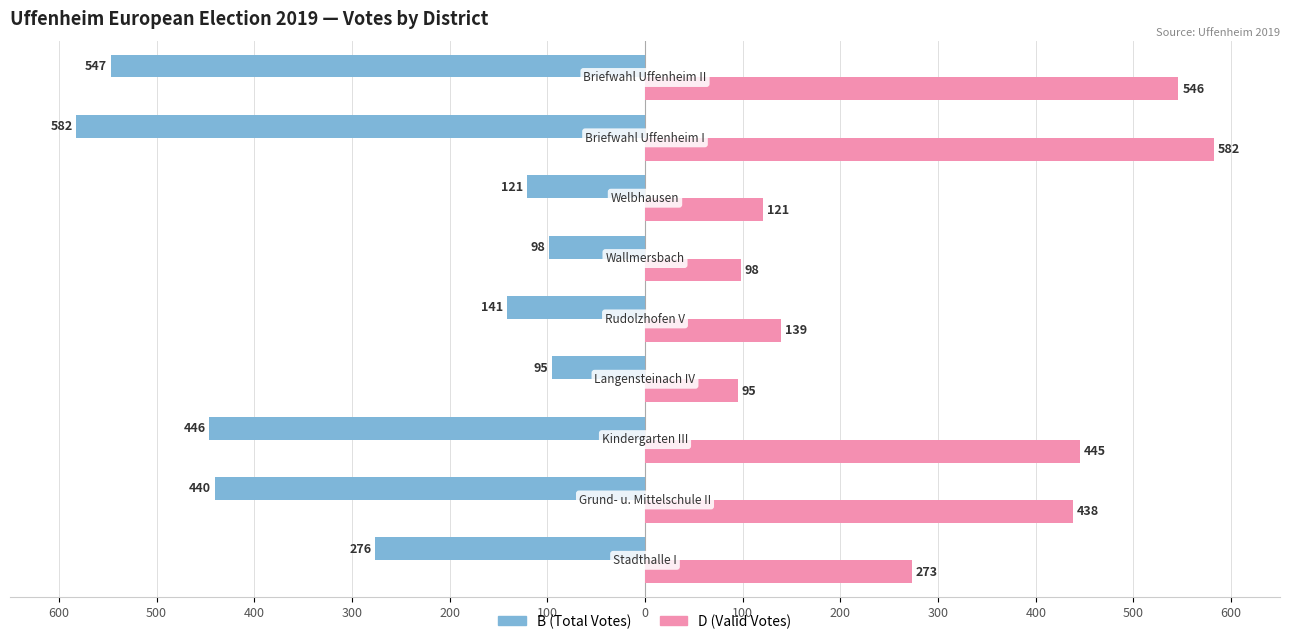

What are all the series names shown in the legend?

B (Total Votes), D (Valid Votes)